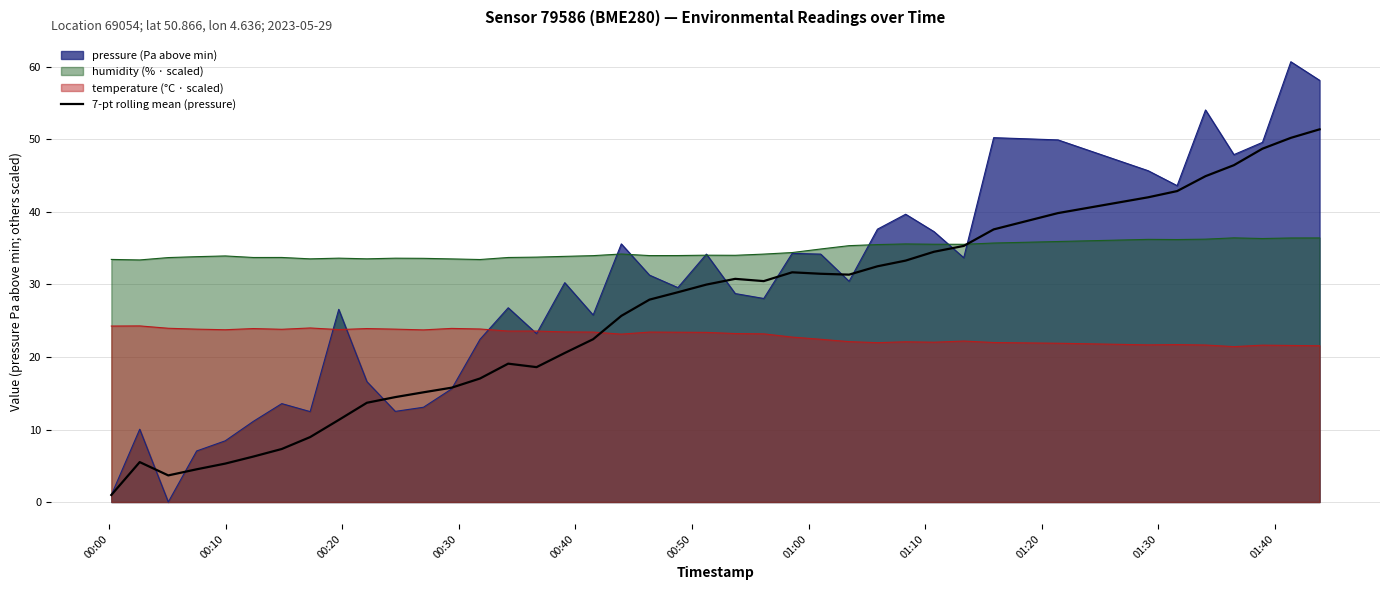

How many lines are shown in the chart?

4